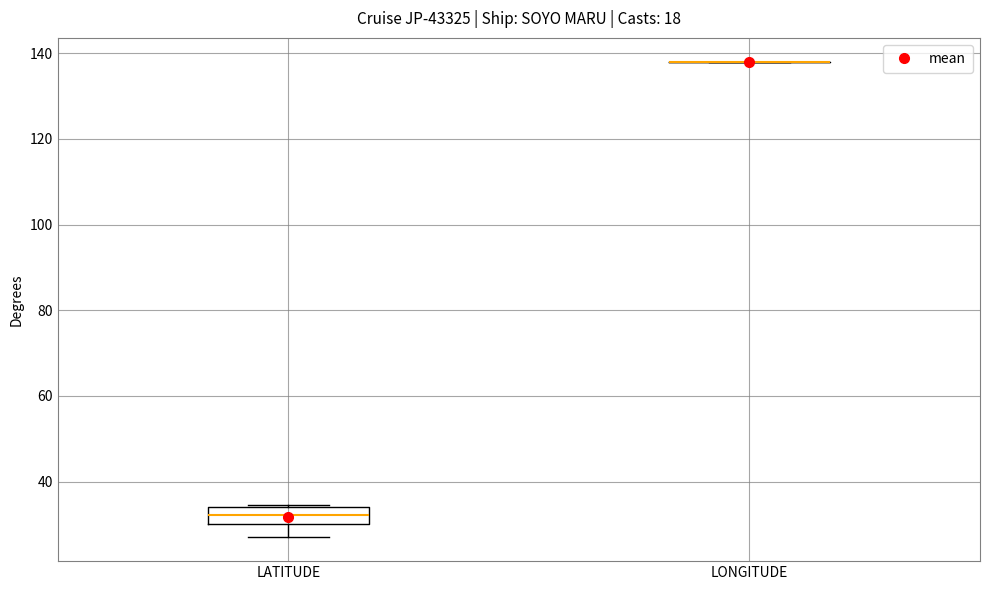

Which box is the tallest, from its lower edge to its upper edge?

LATITUDE